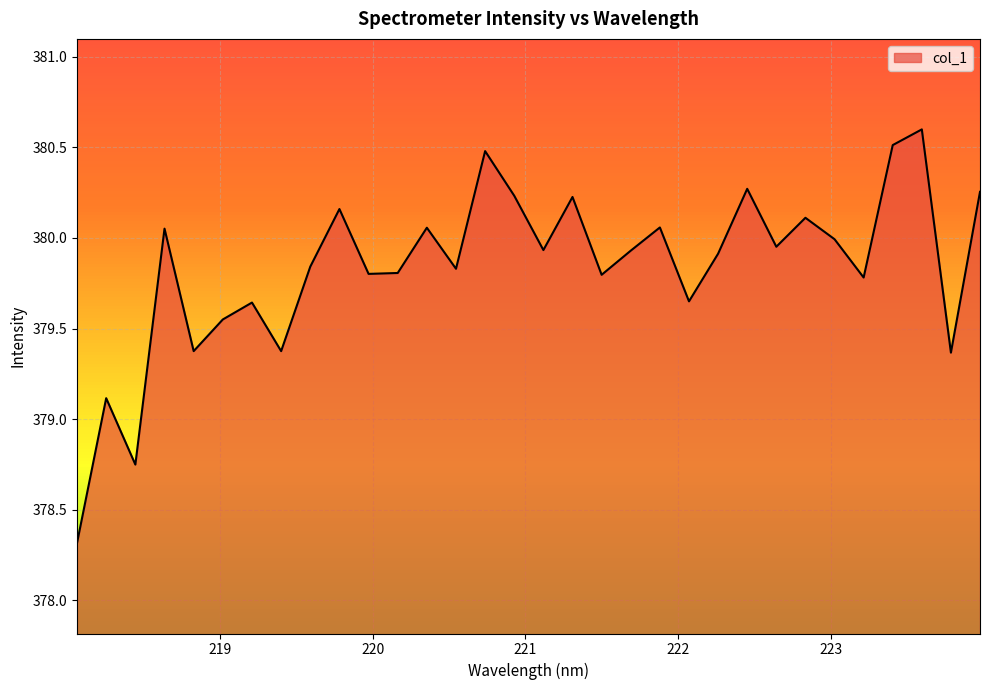

What is the maximum value shown in the chart?

380.6